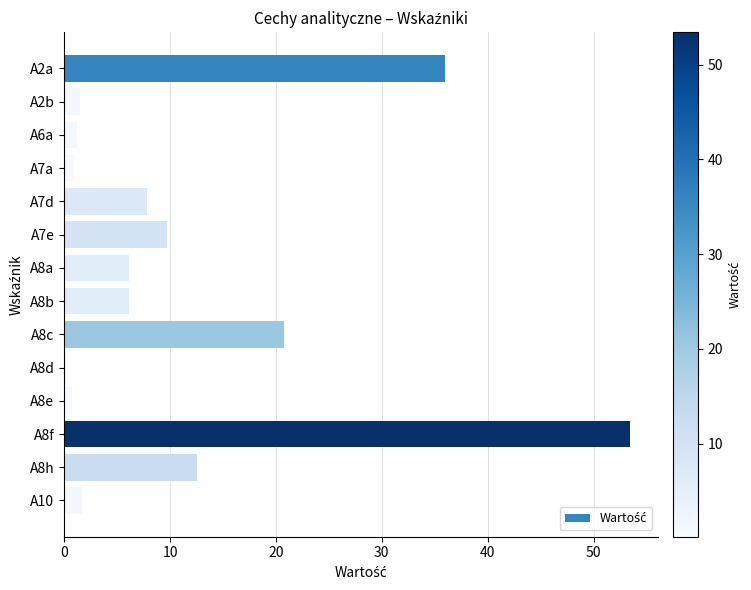

Count the number of data series in this chart.

1